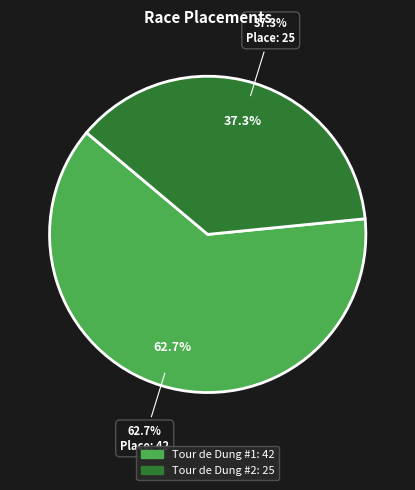

How many slices are in this pie chart?

2